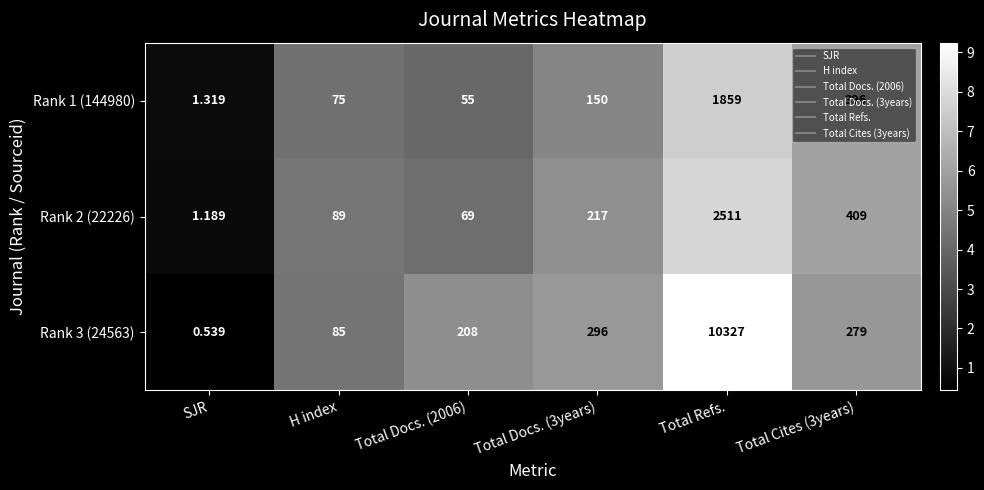

At which category is the sum across all series the highest?

Total Refs.